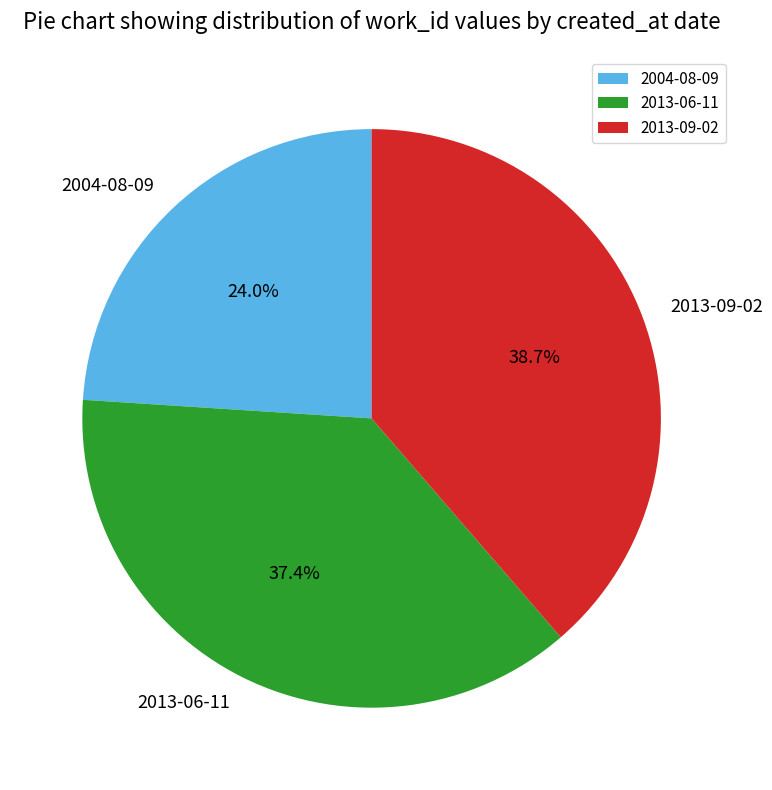

Combined, do 2004-08-09 and 2013-09-02 account for over 50%?

Yes